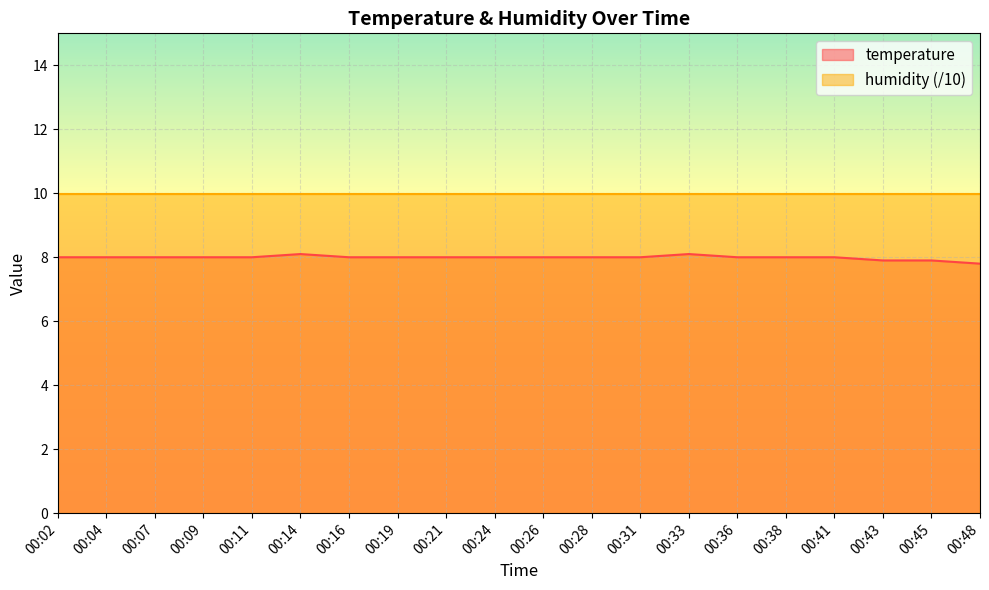

Does the chart display data point markers on the line(s)?

No